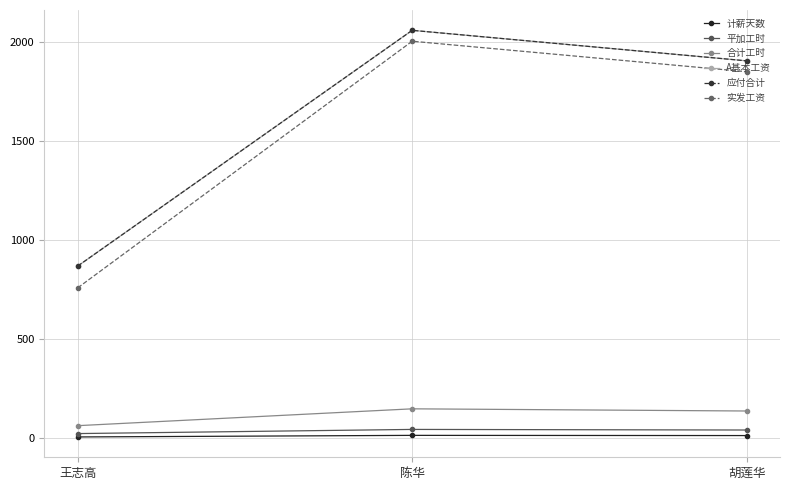

Is this an area chart (filled region under the line)?

No